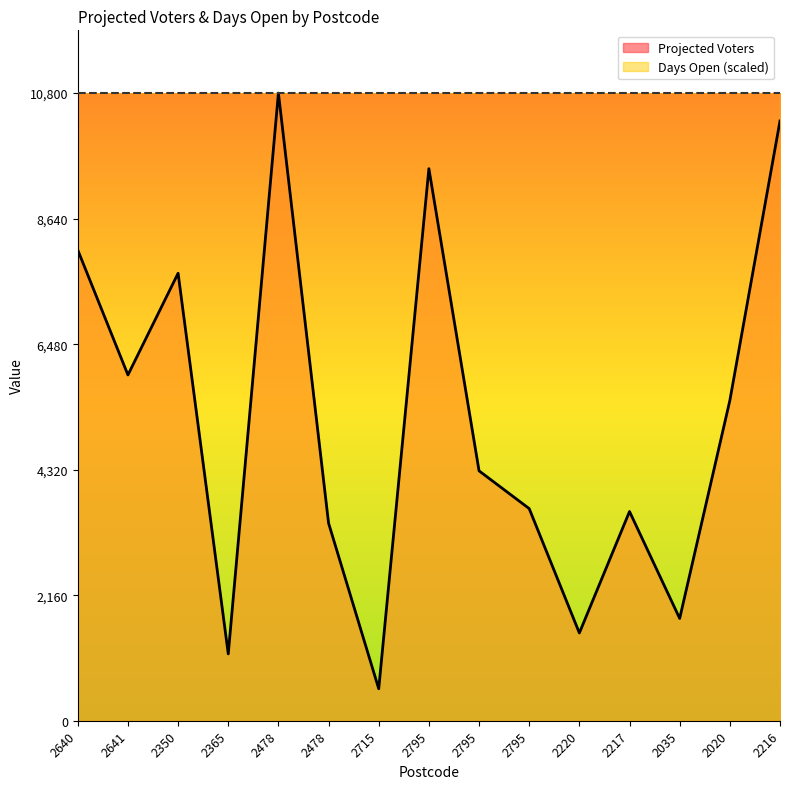

Where is the first local maximum?

2350